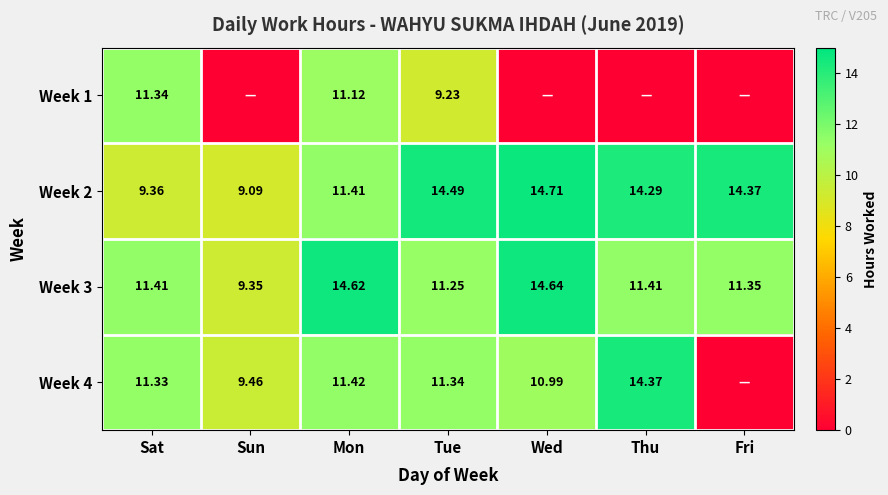

At which label does Week 2 reach its minimum?

Sun